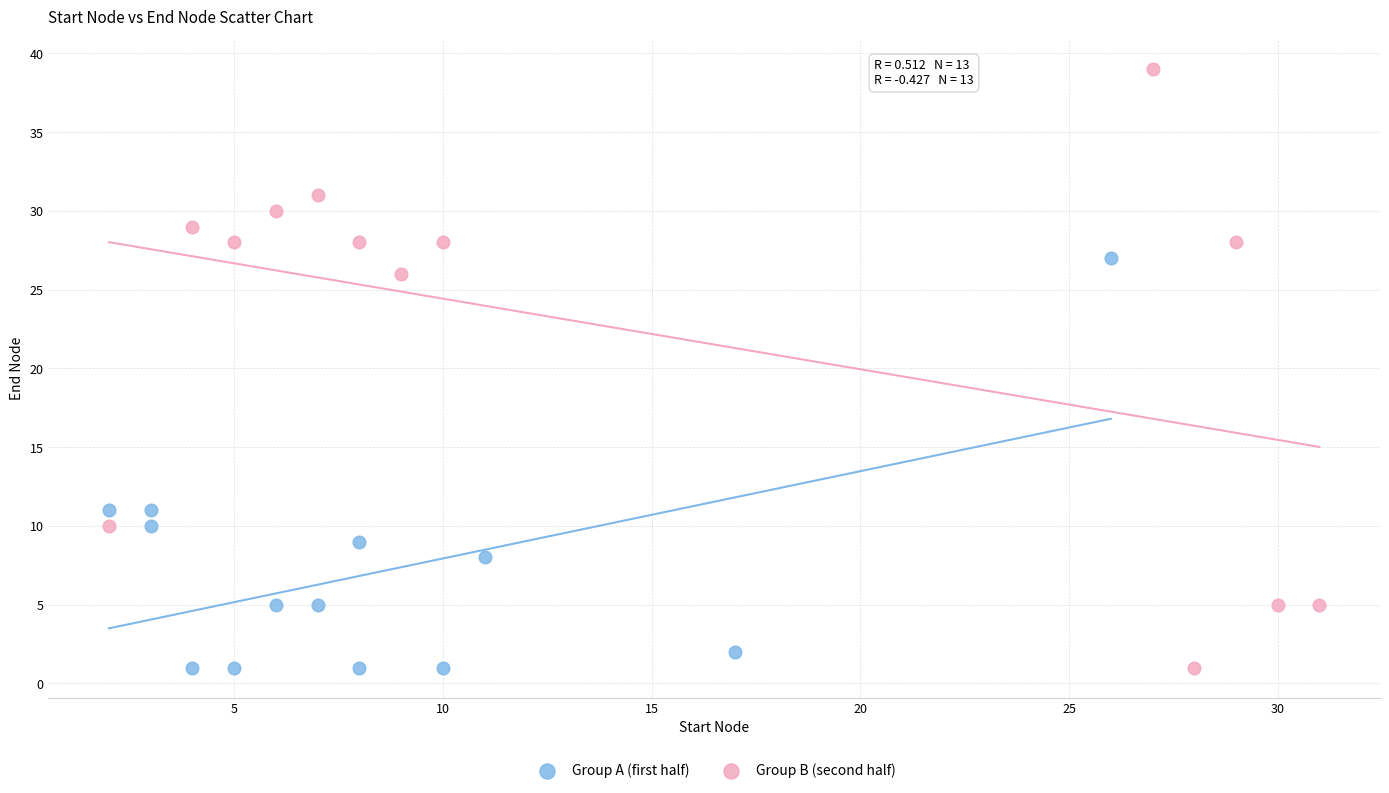

Which series has the widest spread of Y values?

Group B (second half)